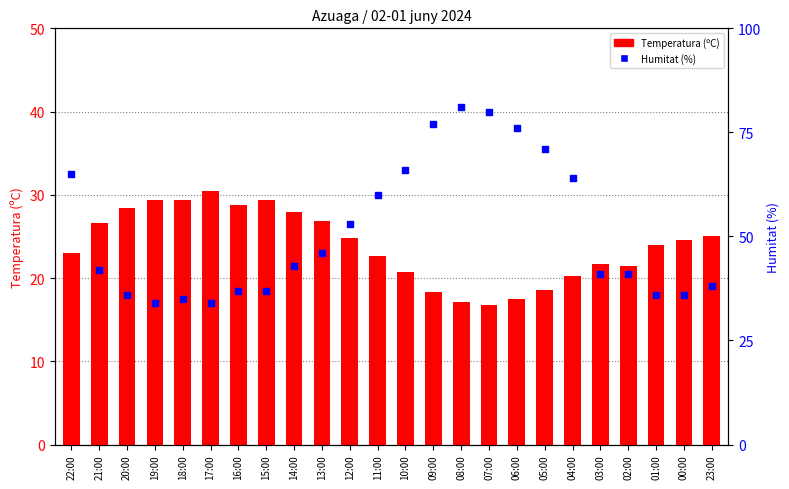

Which series contains the lowest Y value?

Temperatura (ºC)